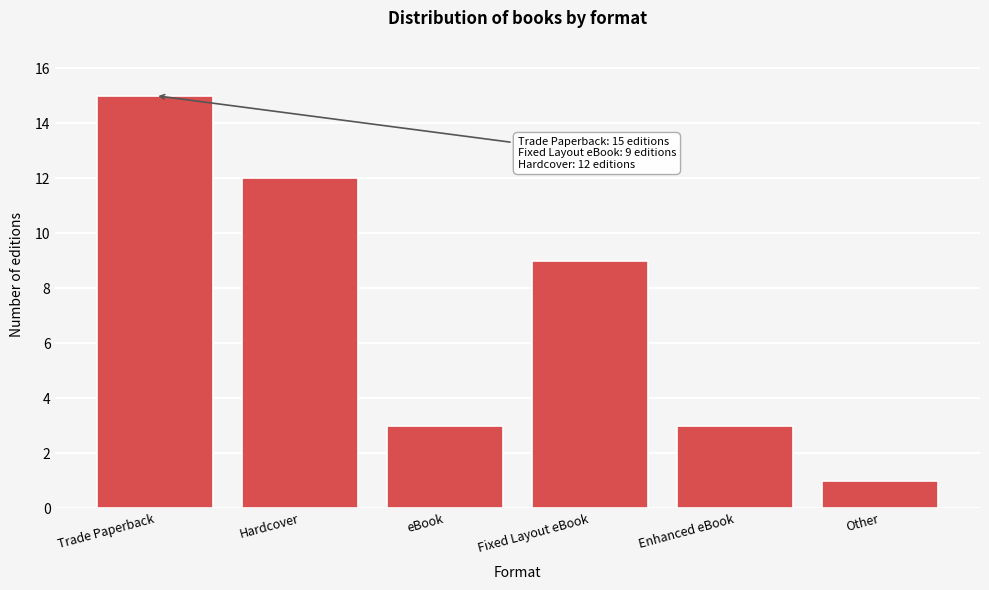

Reading left to right, what are all the values shown in this chart?

15	12	3	9	3	1